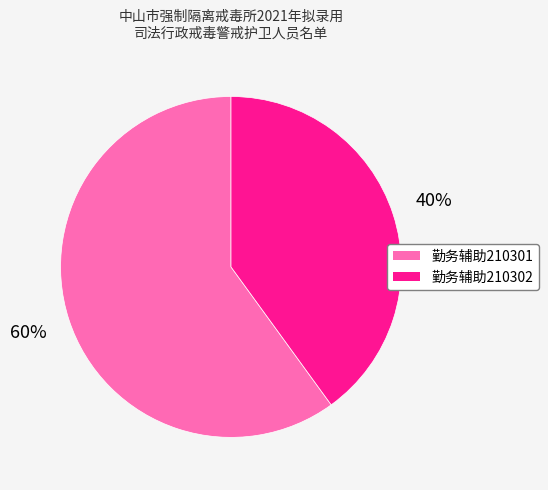

To the nearest percent, what is the difference between the largest and smallest slice percentages?

20%